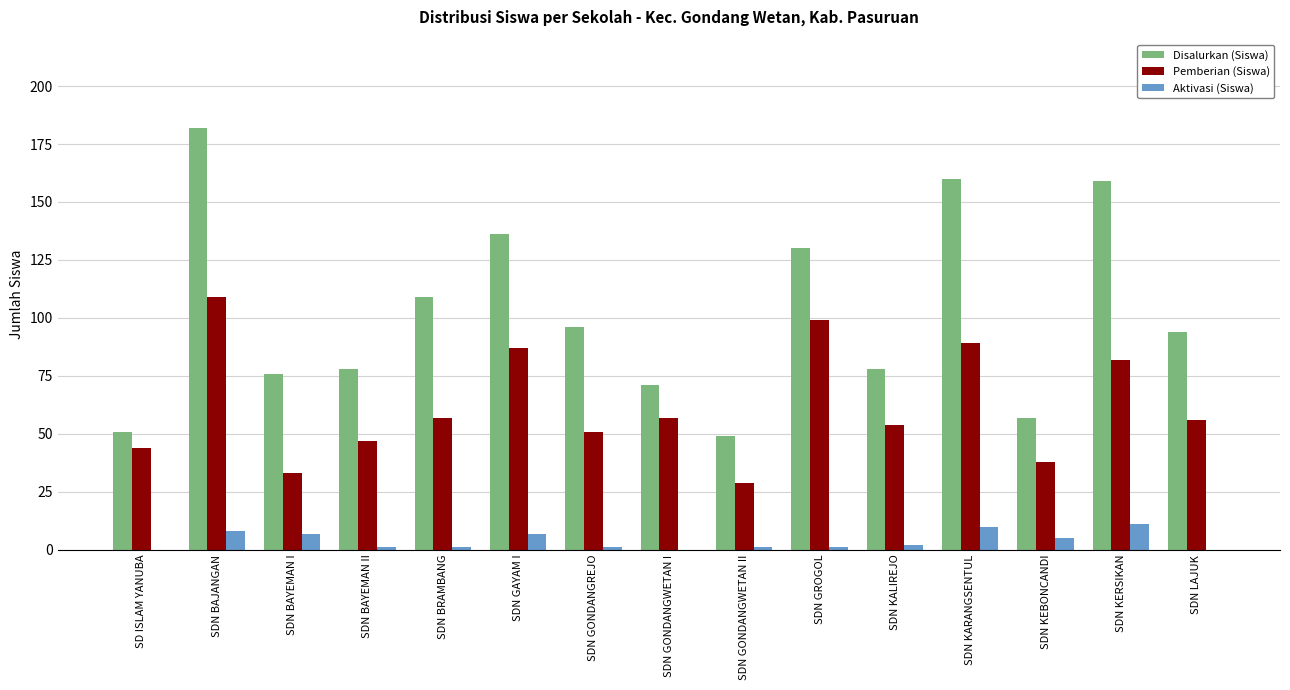

True or false: Disalurkan (Siswa) has a value of 54 at SDN GROGOL.

False